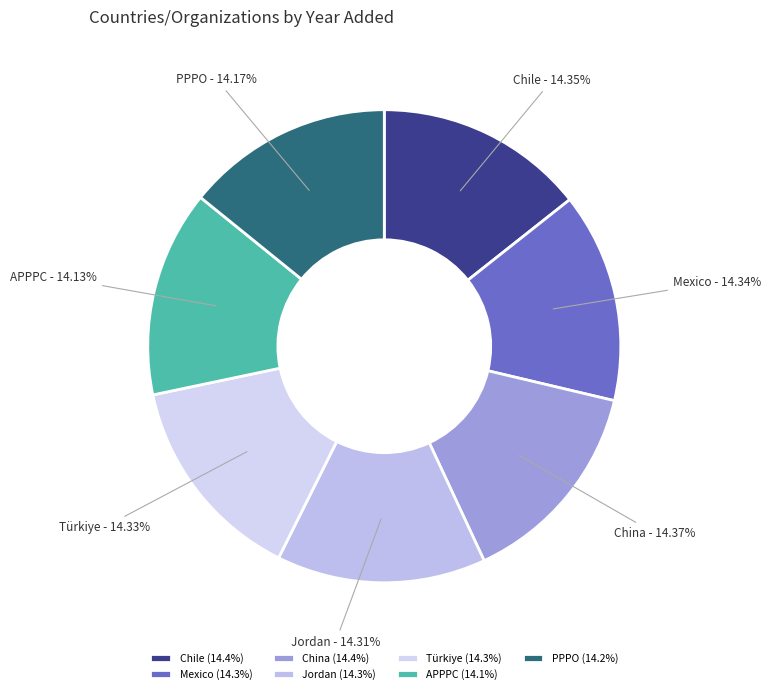

What is the ratio of the value at Jordan to the value at Mexico?

1.0